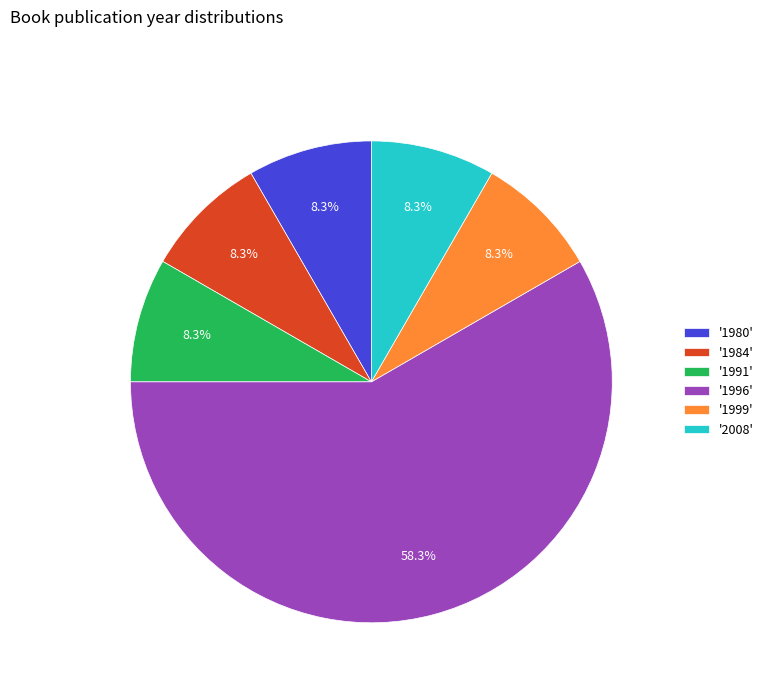

Do '1999' and '1980' together represent more than half of the pie?

No